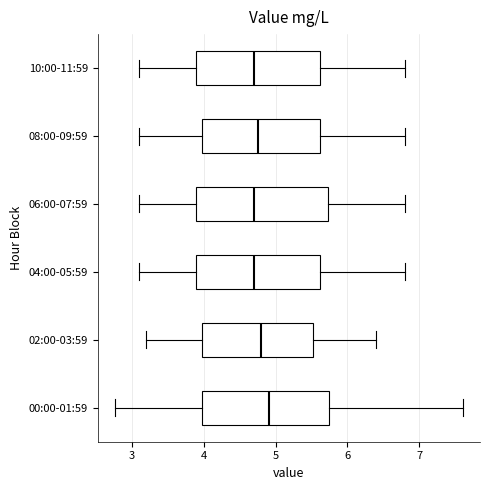

Where does the right whisker of the box for 06:00-07:59 end on the x-axis? The values are not printed on the chart, so give them approximately, as read against the axis.

6.8